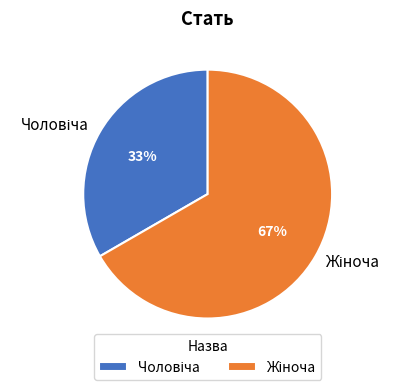

Is there any slice that represents more than half of the pie?

Yes